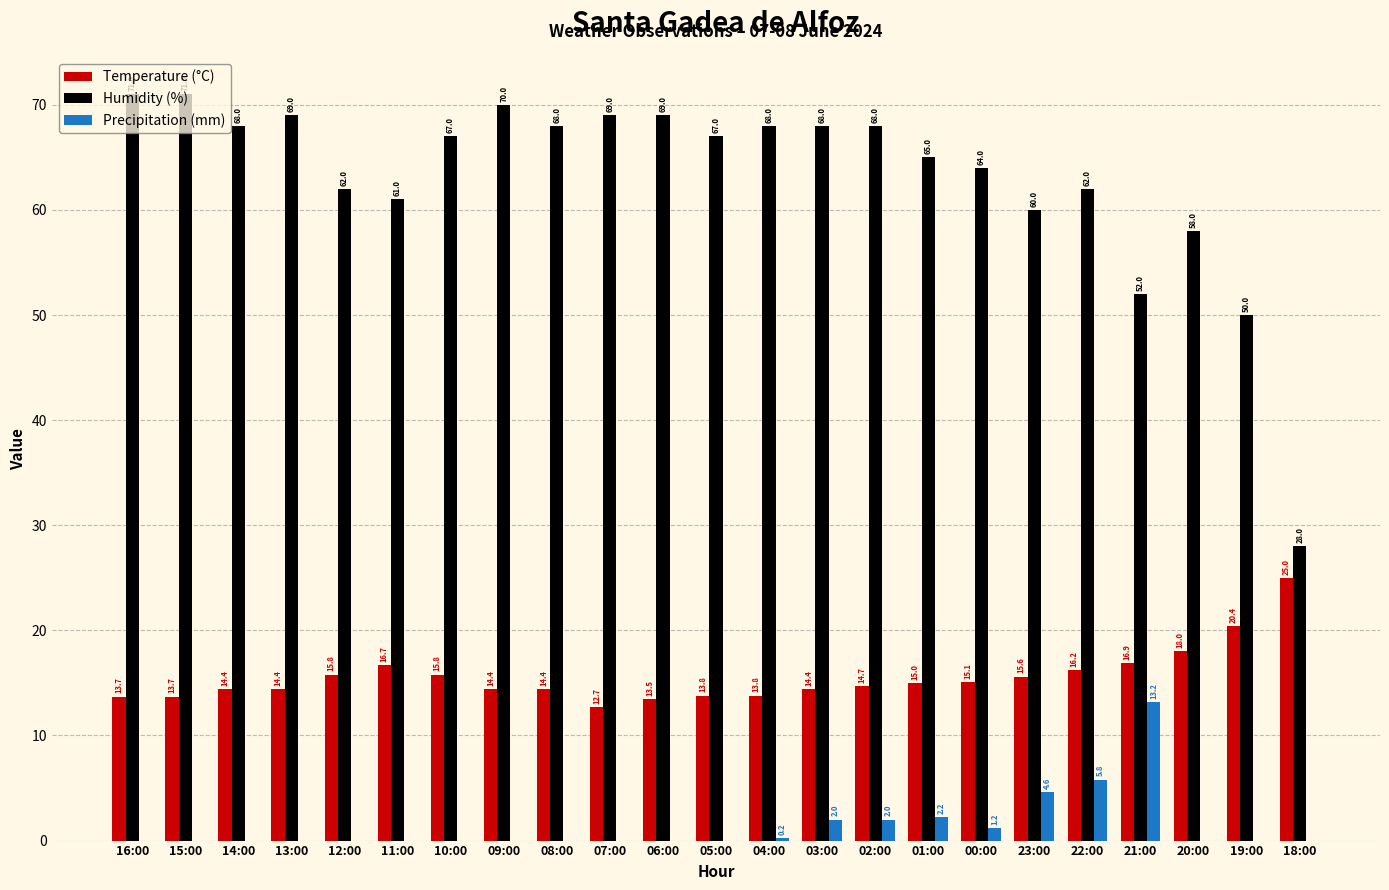

Which series has the largest total across all categories?

Humidity (%)